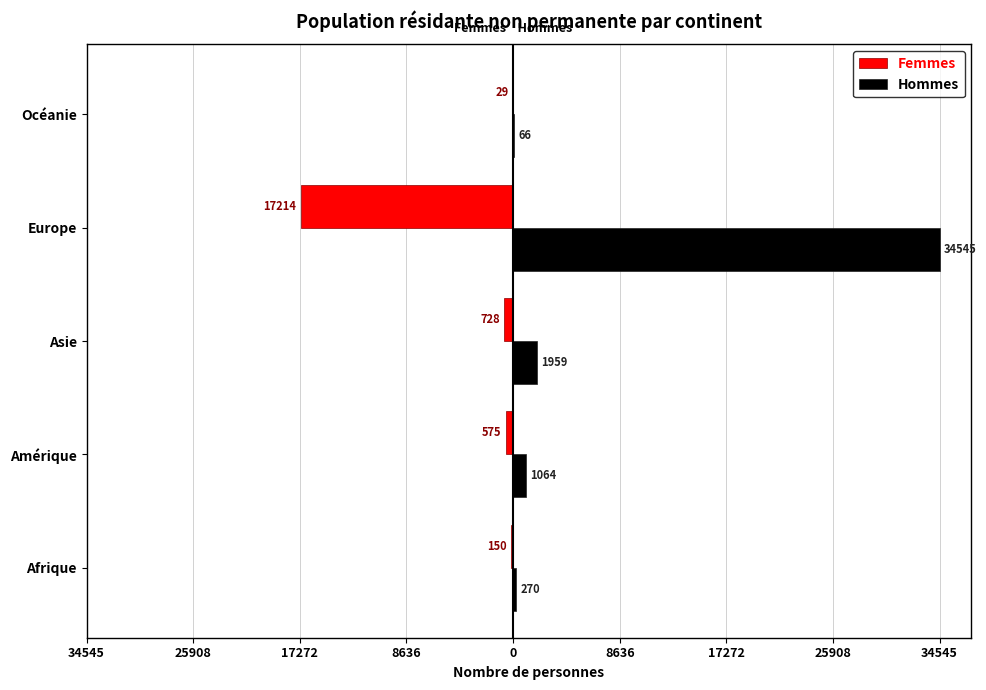

What are all the series names shown in the legend?

Femmes, Hommes